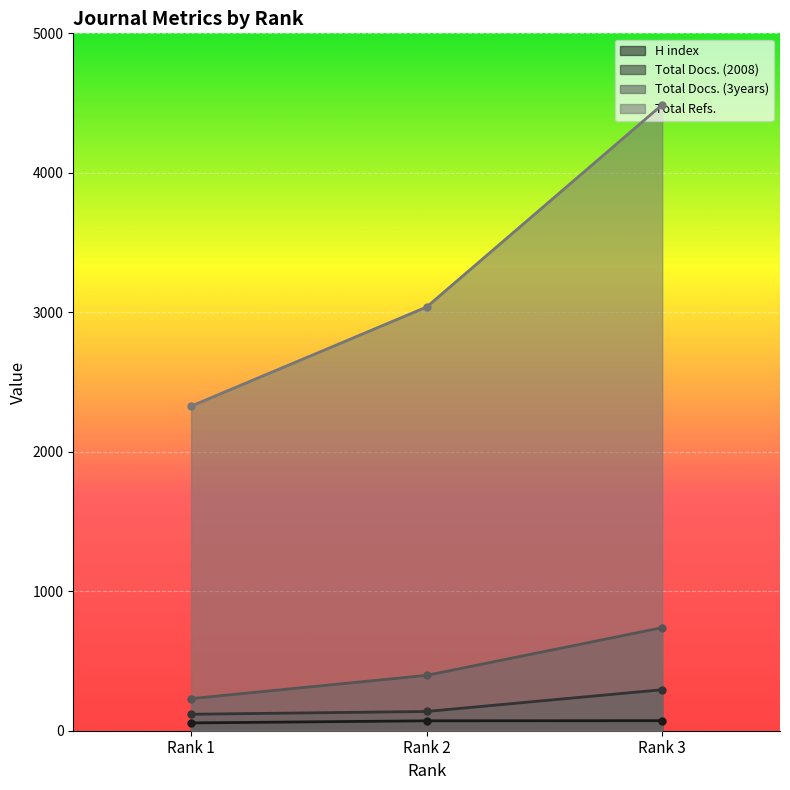

Reading left to right, what are all the values shown in this chart?

H index: Rank 1=56	Rank 2=71	Rank 3=72
Total Docs. (2008): Rank 1=118	Rank 2=138	Rank 3=294
Total Docs. (3years): Rank 1=230	Rank 2=397	Rank 3=739
Total Refs.: Rank 1=2327	Rank 2=3038	Rank 3=4488